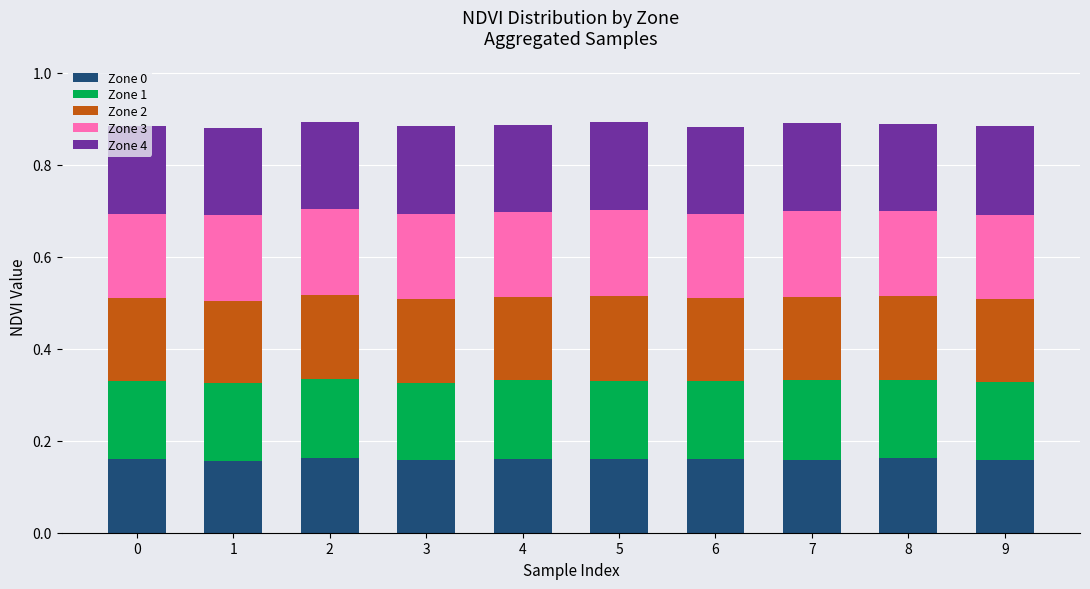

What is the total value across all series at 7?

0.9